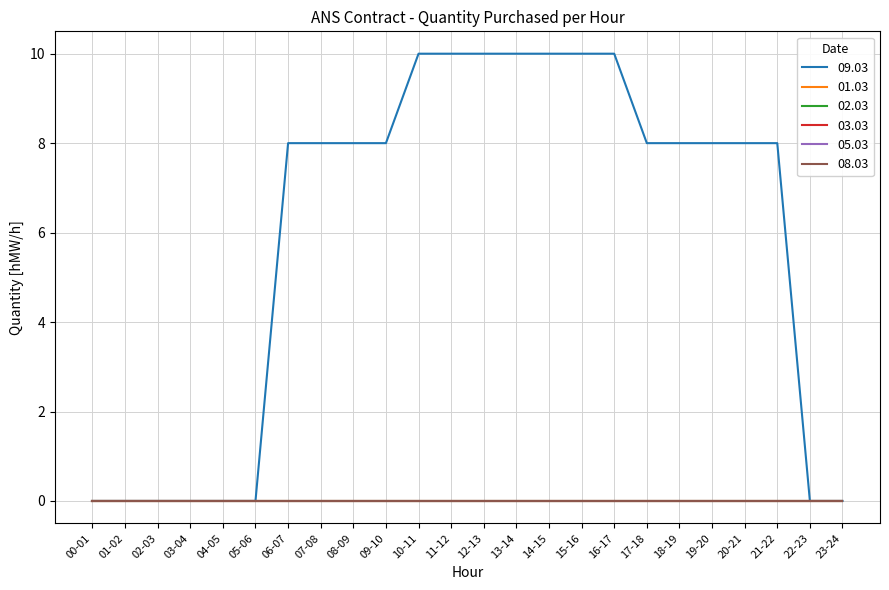

True or false: 05.03 and 09.03 intersect in this chart.

False